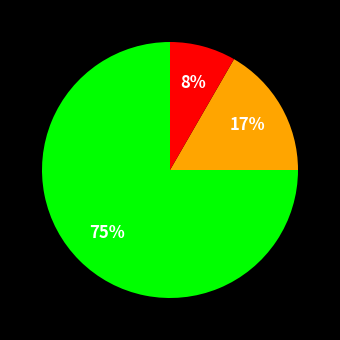

To the nearest percent, what is the average slice percentage?

33%